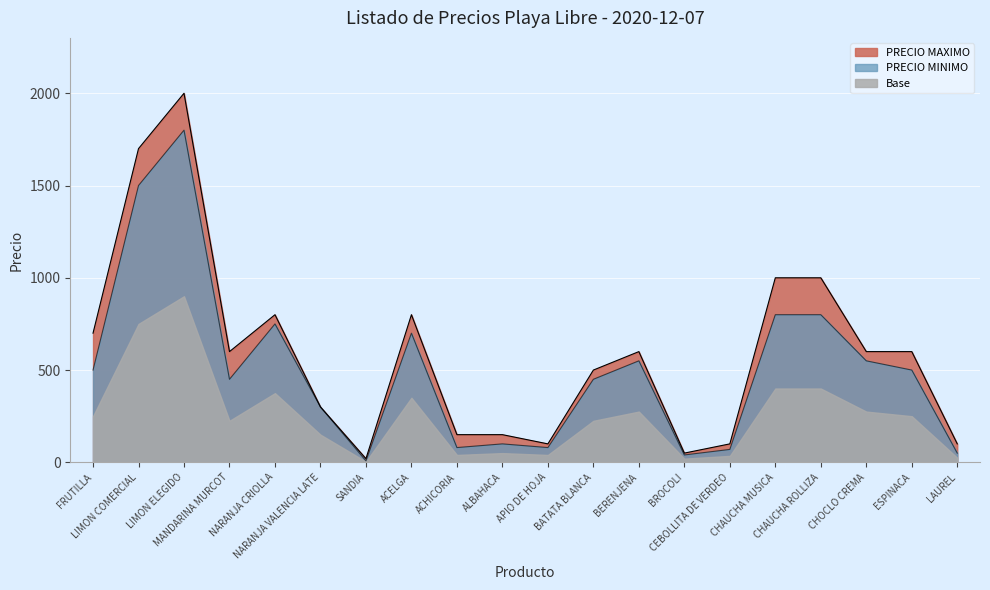

How many lines are shown in the chart?

3